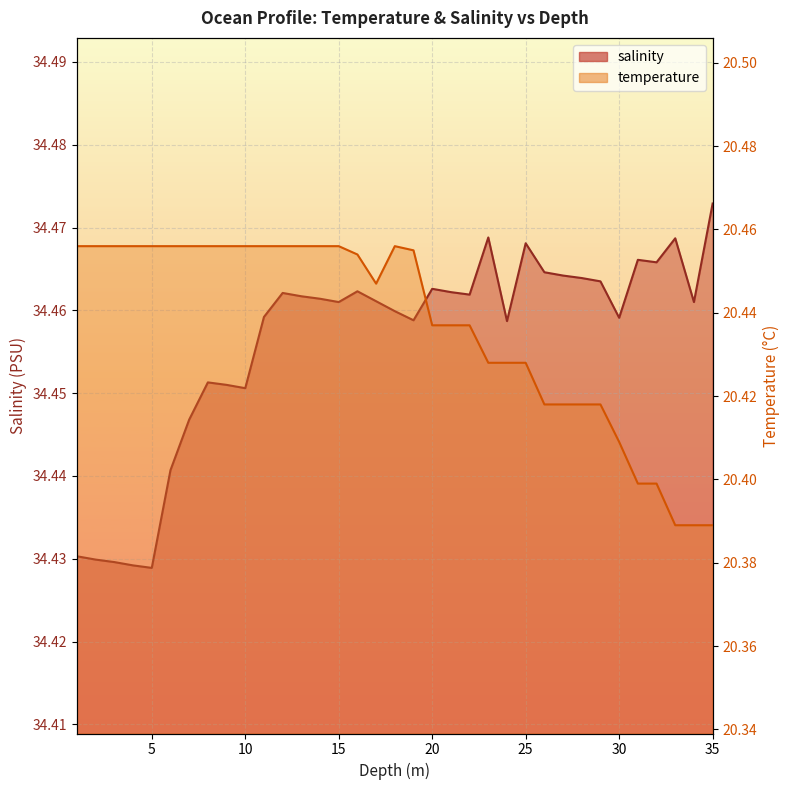

Is the value of salinity at 33.0 greater than the value of temperature at 22.0?

Yes